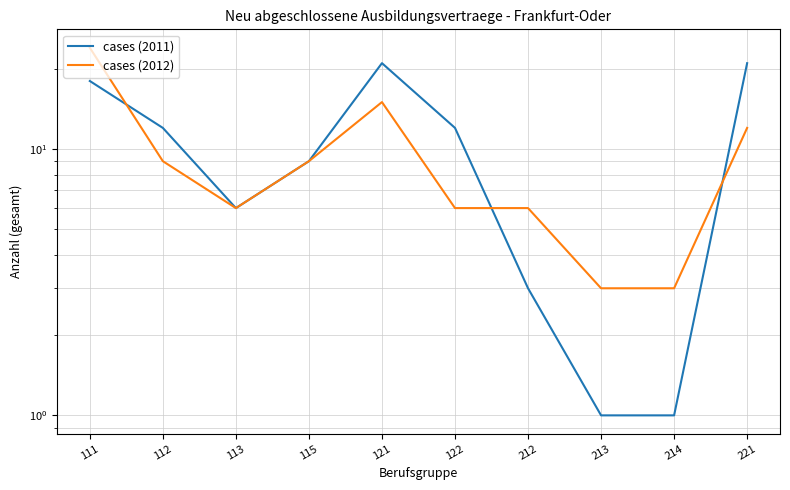

Which category has the lowest value across all series?

213